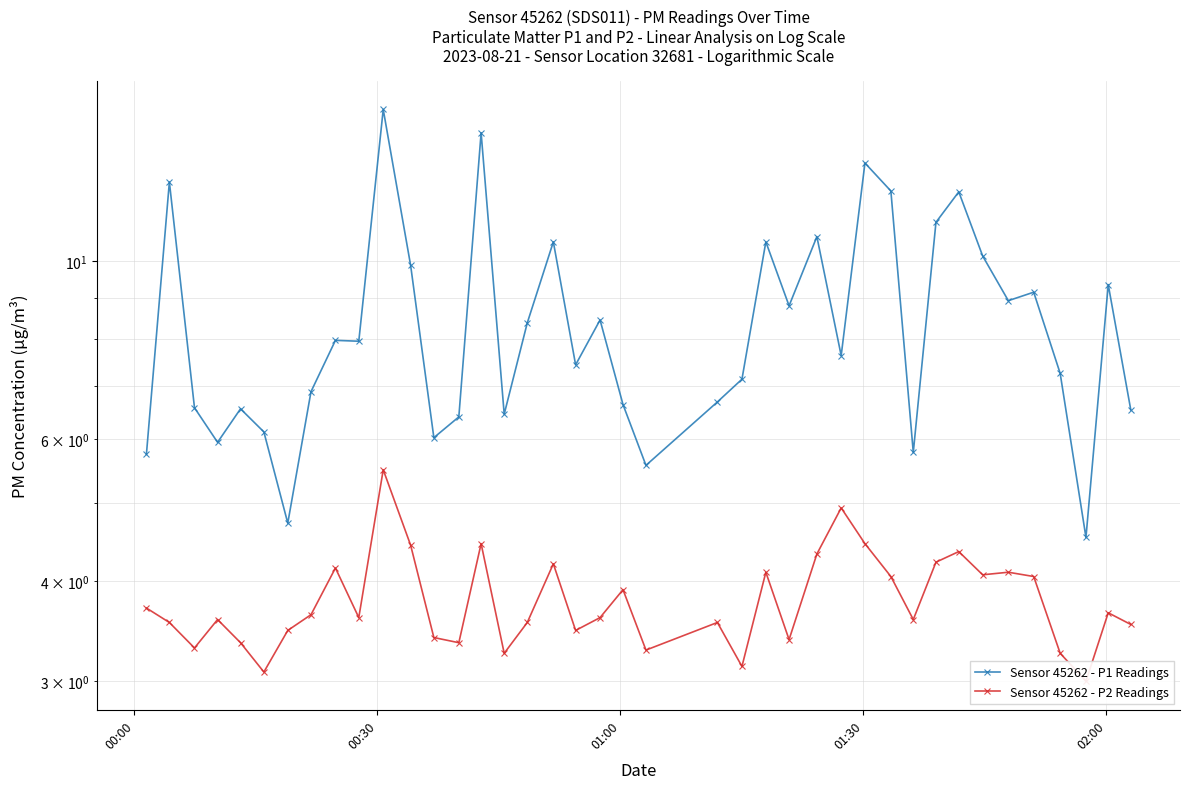

What are all the series names shown in the legend?

Sensor 45262 - P1 Readings, Sensor 45262 - P2 Readings